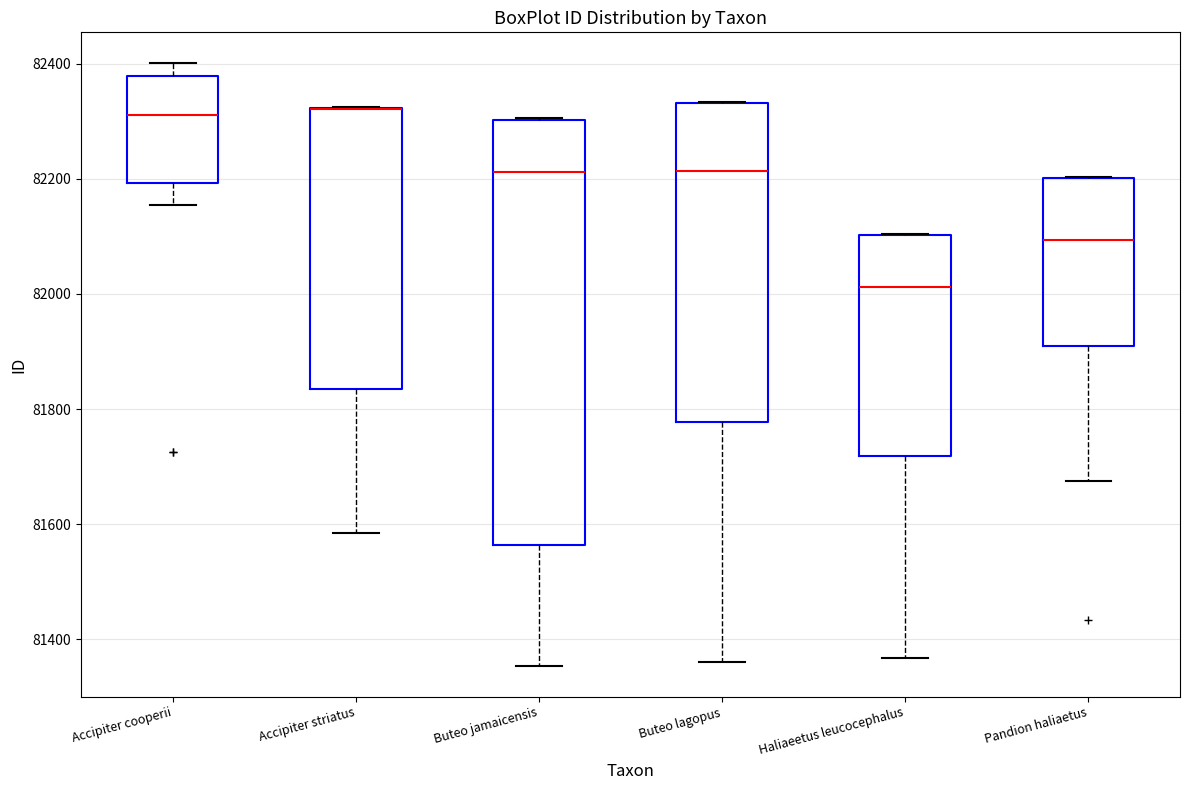

Reading left to right, transcribe this box plot: for each box, give where its median line is, the range the box spans, and where its two whiskers end, as read against the y-axis. The values are not printed on the chart, so give them approximately, as read against the axis.

Accipiter cooperii: median 82320, box 82200 to 82380, whiskers 82160 to 82400
Accipiter striatus: median 82320 (drawn on the box's upper edge), box 81840 to 82320, whiskers 81580 to 82320
Buteo jamaicensis: median 82220, box 81560 to 82300, whiskers 81360 to 82300
Buteo lagopus: median 82220, box 81780 to 82340, whiskers 81360 to 82340
Haliaeetus leucocephalus: median 82020, box 81720 to 82100, whiskers 81360 to 82100
Pandion haliaetus: median 82100, box 81900 to 82200, whiskers 81680 to 82200